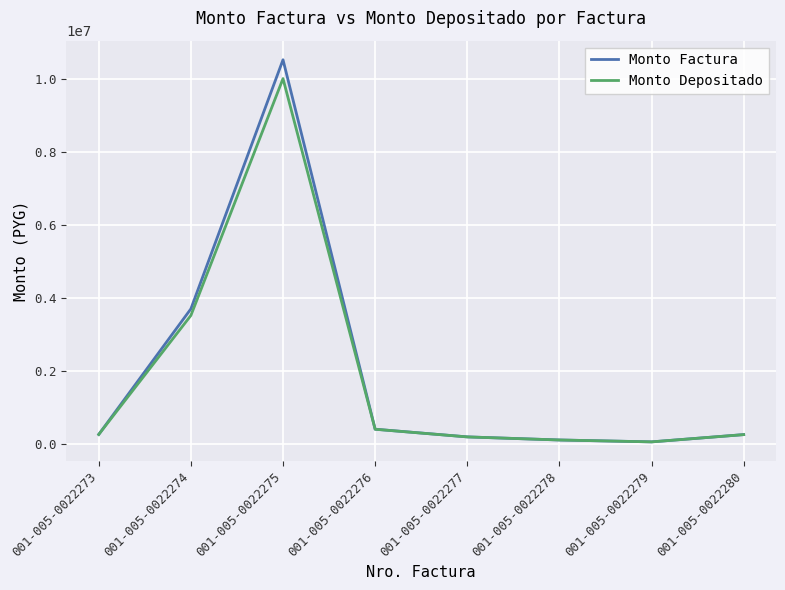

Which series has the largest range (max minus min)?

Monto Factura